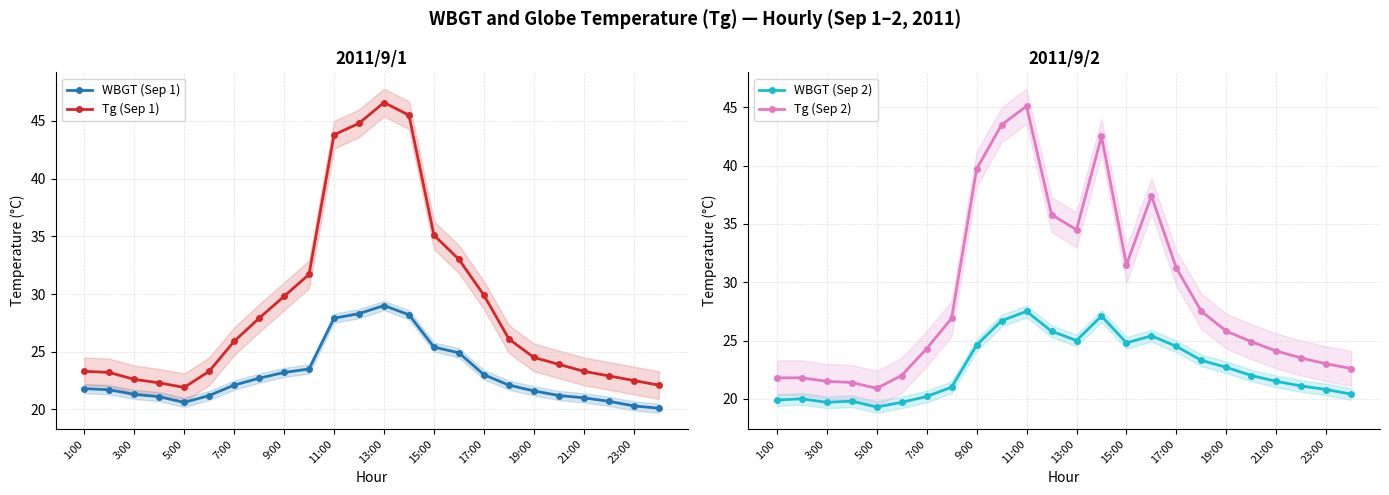

What are all the series names shown in the legend?

WBGT (Sep 1), Tg (Sep 1), WBGT (Sep 2), Tg (Sep 2)